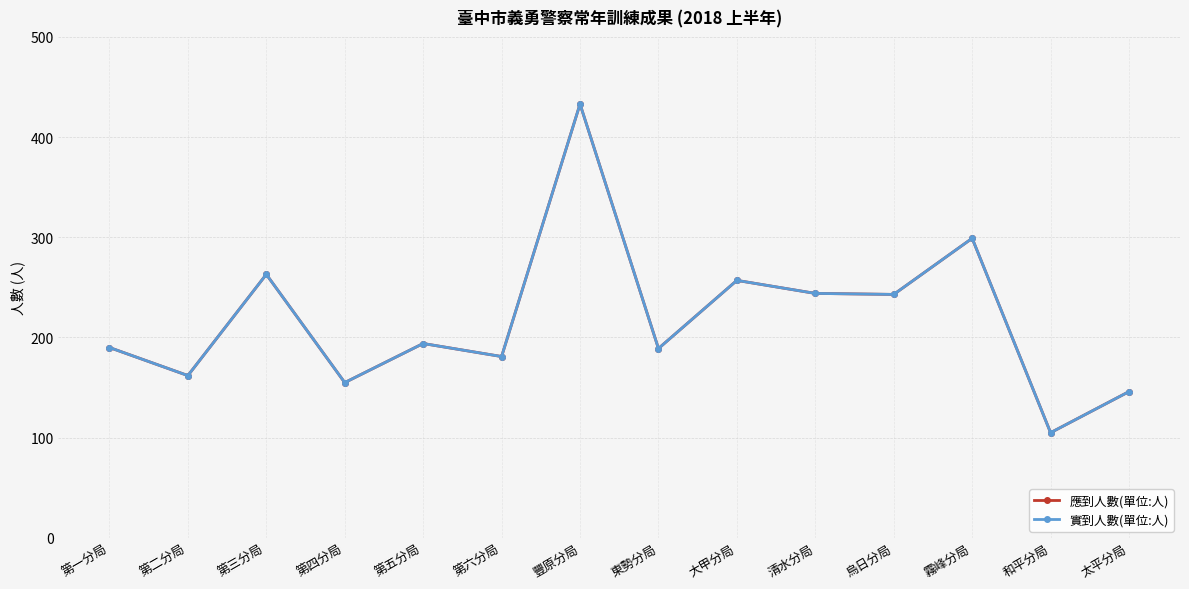

What is the lowest value of the 應到人數(單位:人) series?

105